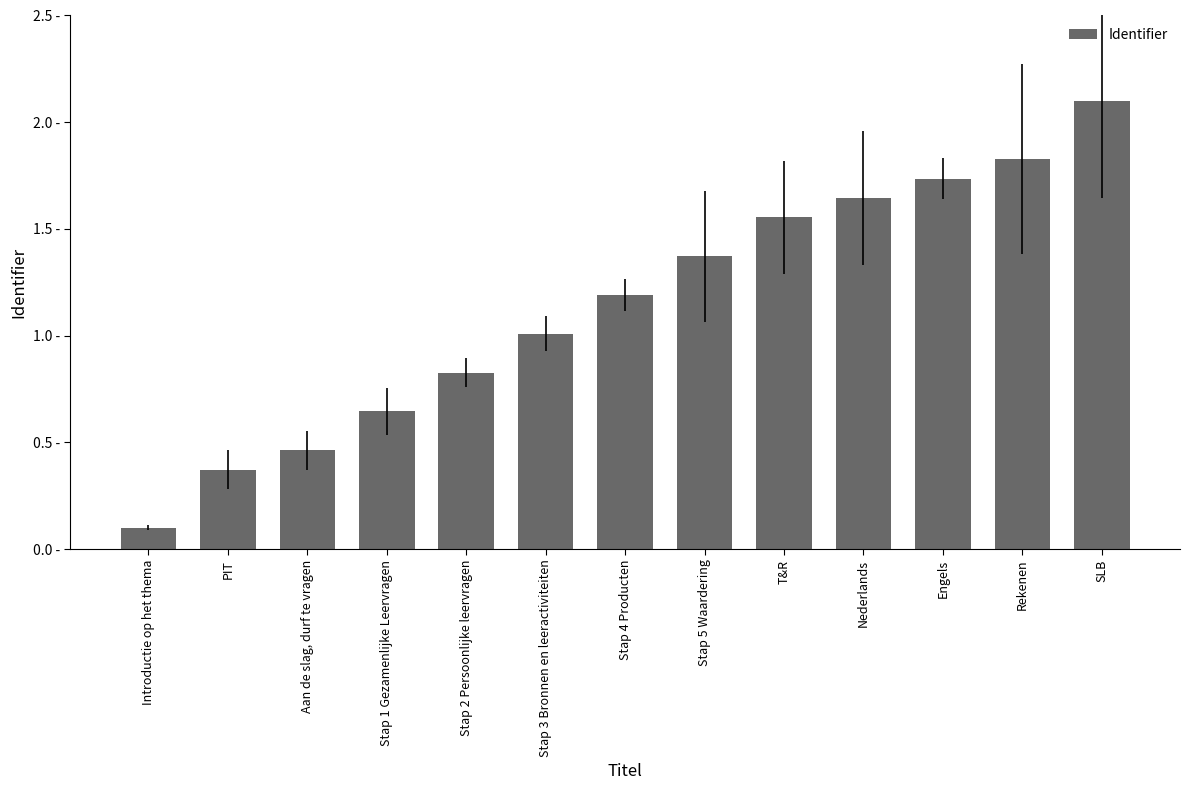

What is the label of the 9th bar from the right?

Stap 2 Persoonlijke leervragen